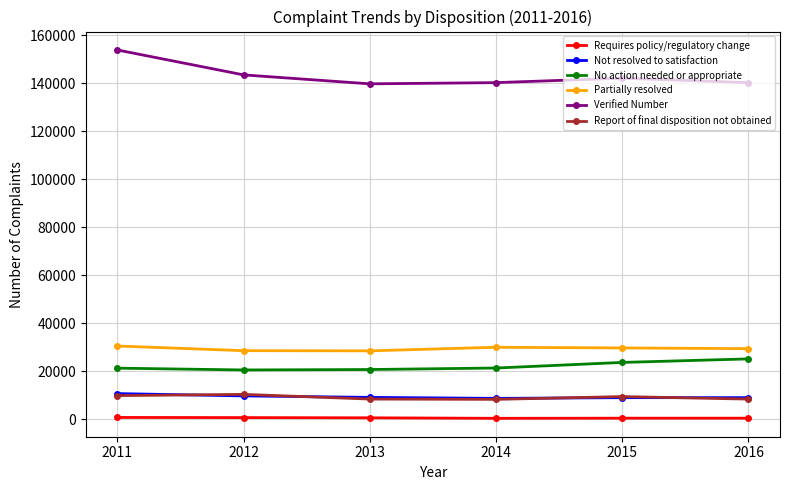

True or false: Report of final disposition not obtained and Verified Number intersect in this chart.

False